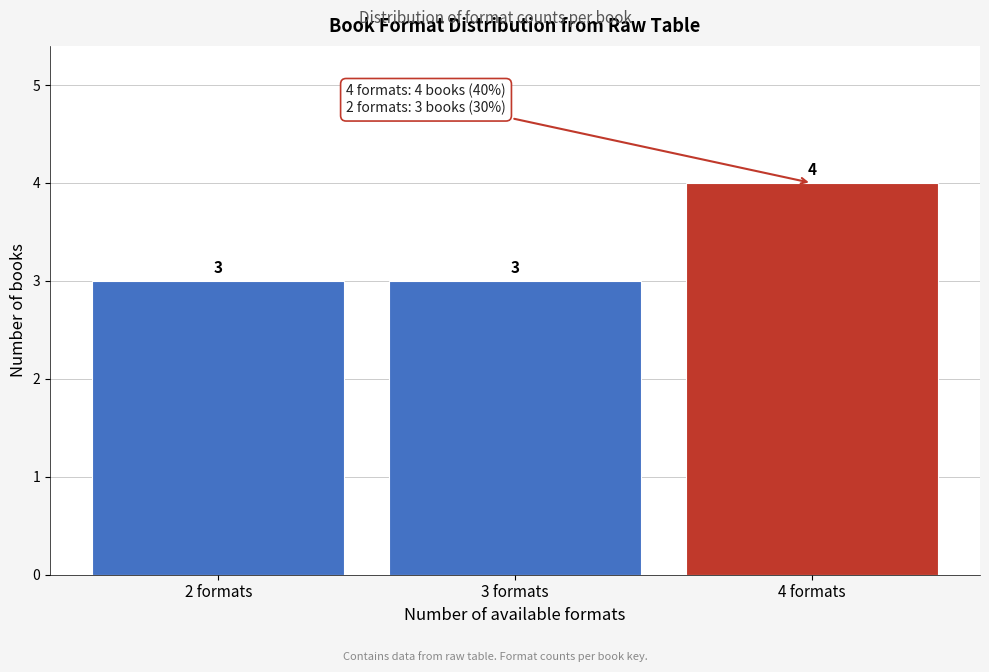

Reading left to right, list every bar in this chart as the range it spans on the x-axis followed by its height.

1.5 to 2.5: 3
2.5 to 3.5: 3
3.5 to 4.5: 4